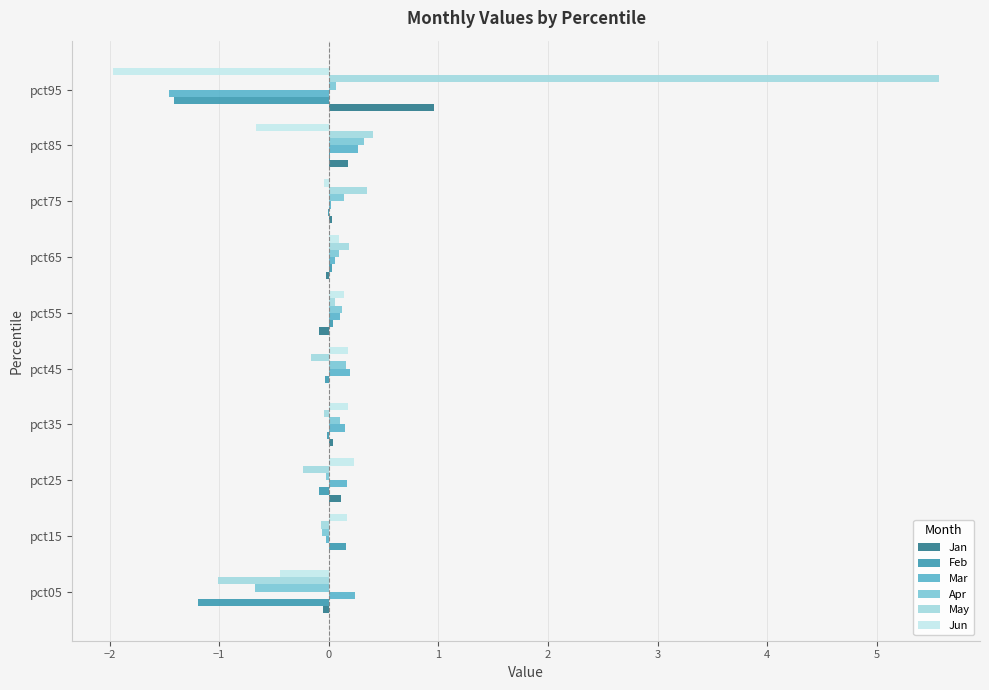

At which category does the chart reach its peak across all series?

pct95